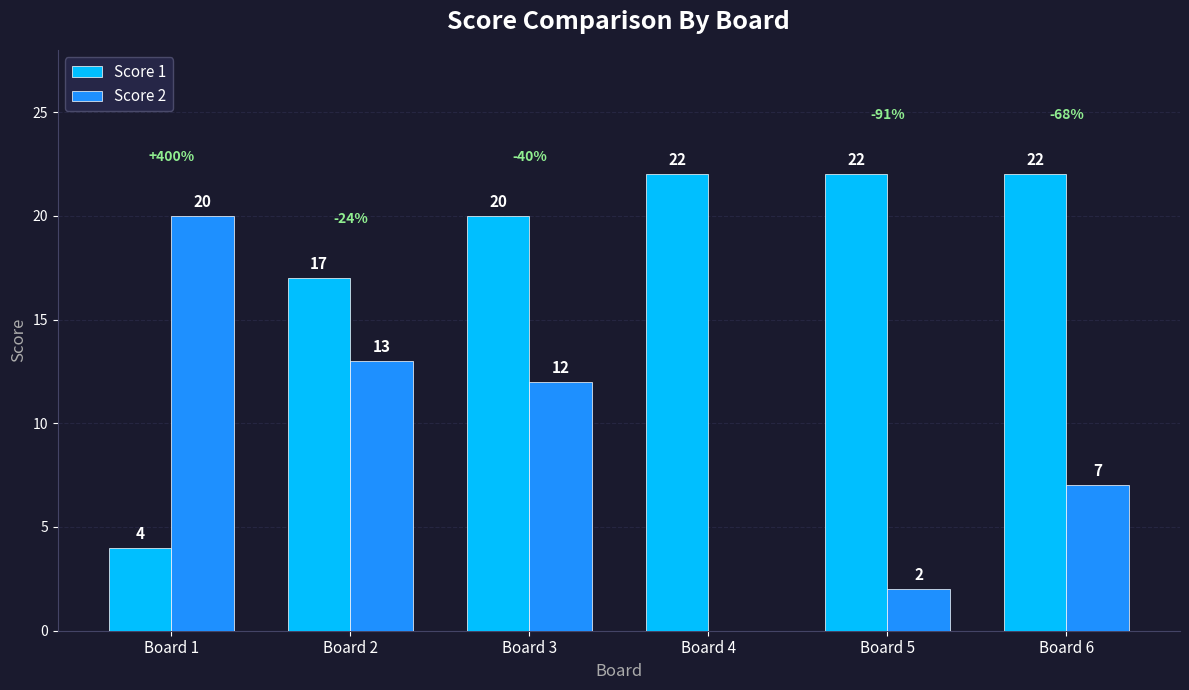

Which series changed the most between Board 3 and Board 5?

Score 2